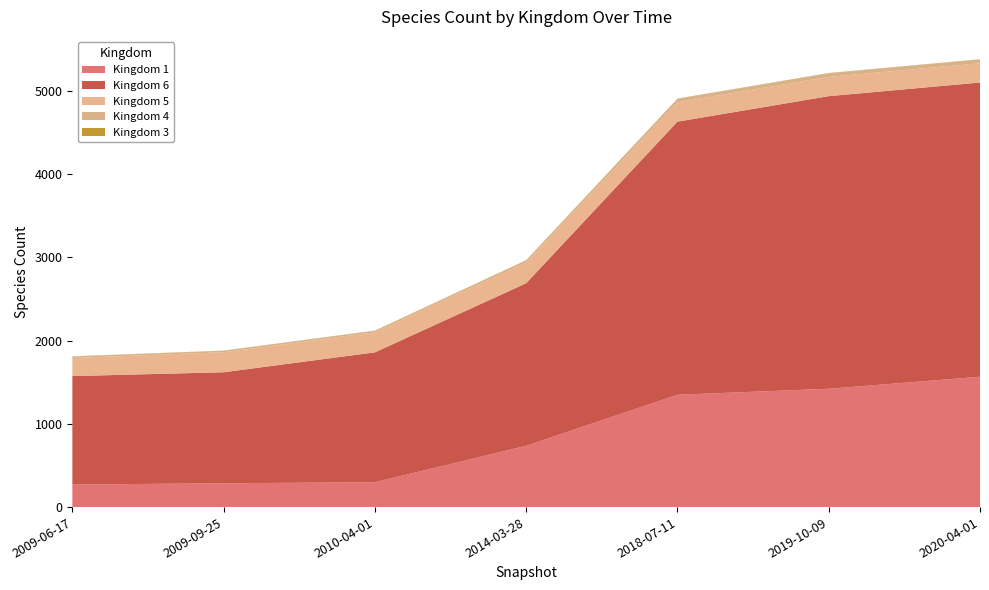

Reading right to left, list all the values displayed in this chart.

Kingdom 1: 1565	1421	1349	736	299	286	271
Kingdom 6: 3533	3513	3279	1952	1559	1333	1302
Kingdom 5: 231	231	232	248	240	240	217
Kingdom 4: 45	44	42	27	19	18	18
Kingdom 3: 3	3	3	2	2	2	2